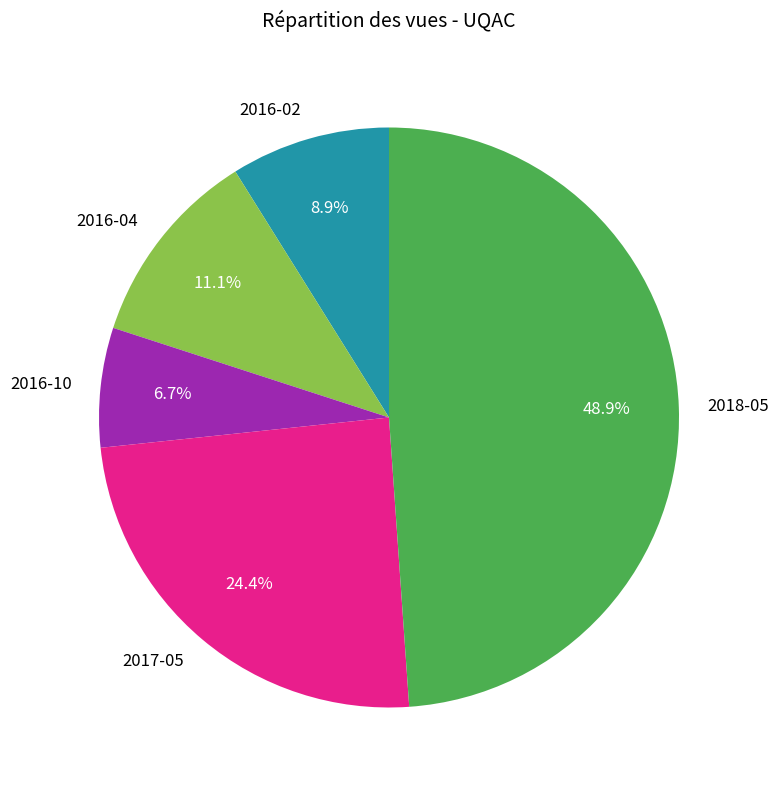

Does 2018-05 represent more than half of the total?

No